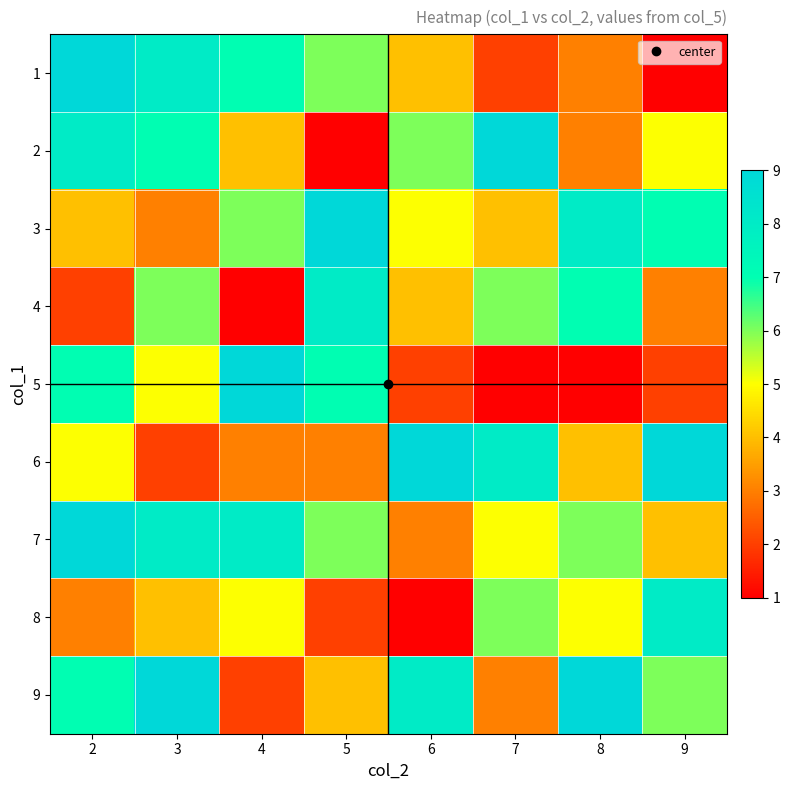

What is the minimum value shown in the chart?

1